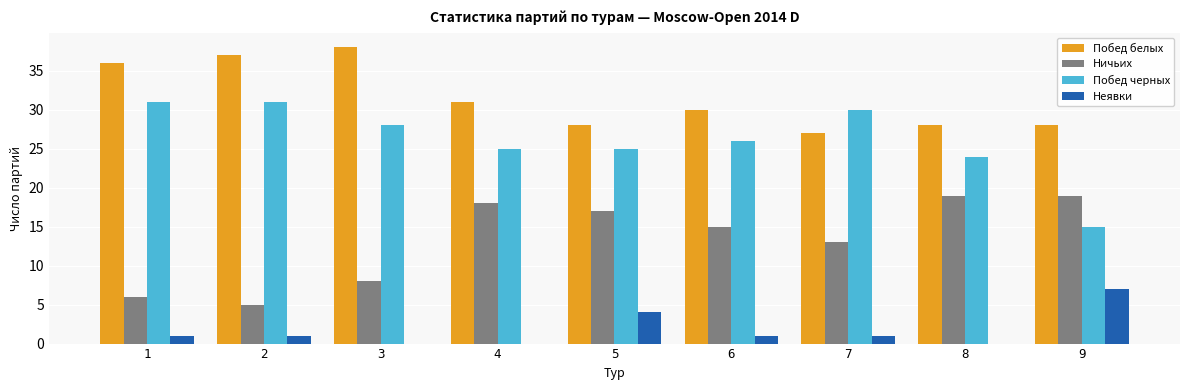

How many series are shown in this chart?

4